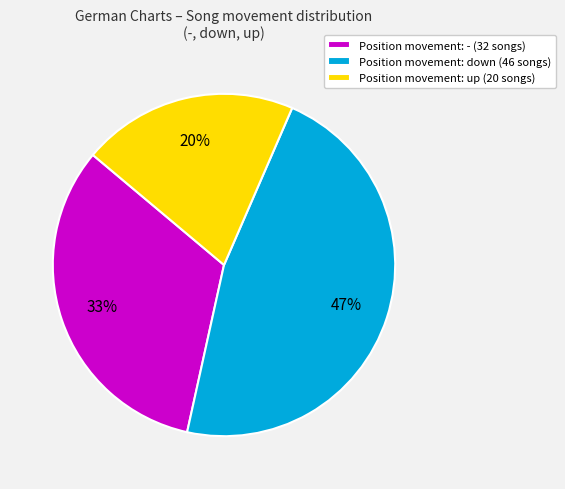

Is there a majority slice in this chart?

No